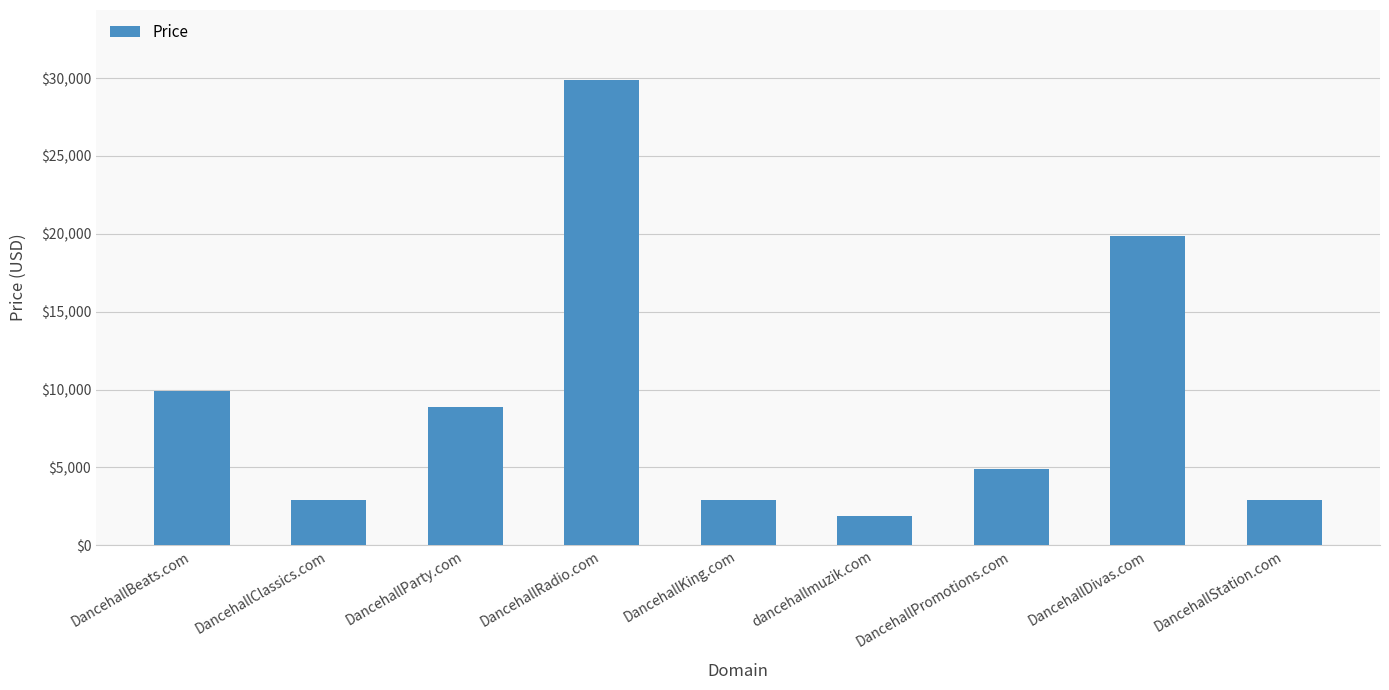

Does the chart contain stacked bars?

No